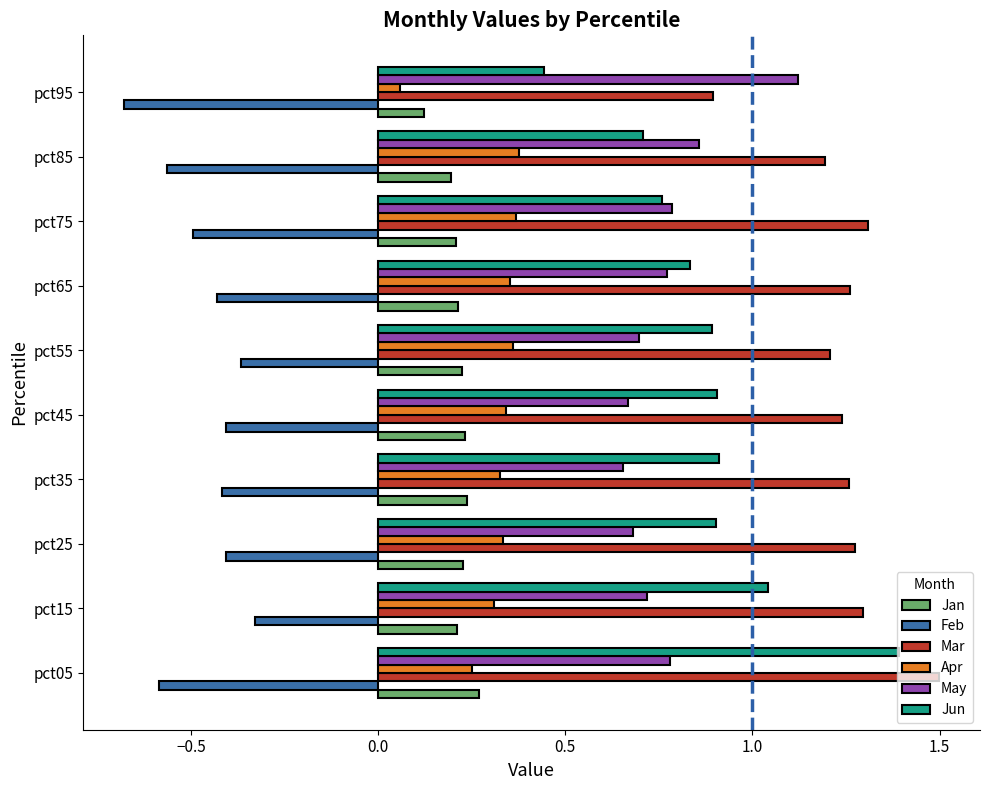

How many distinct data groups are displayed?

6